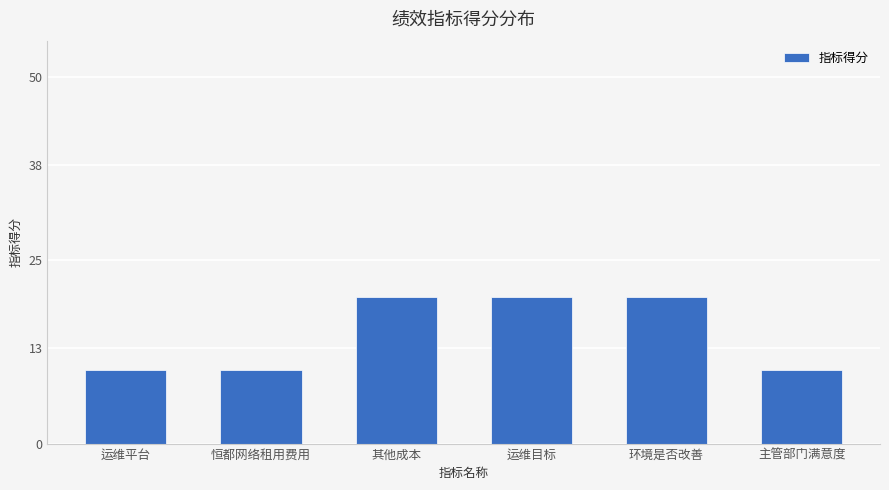

What is the greatest value displayed?

20